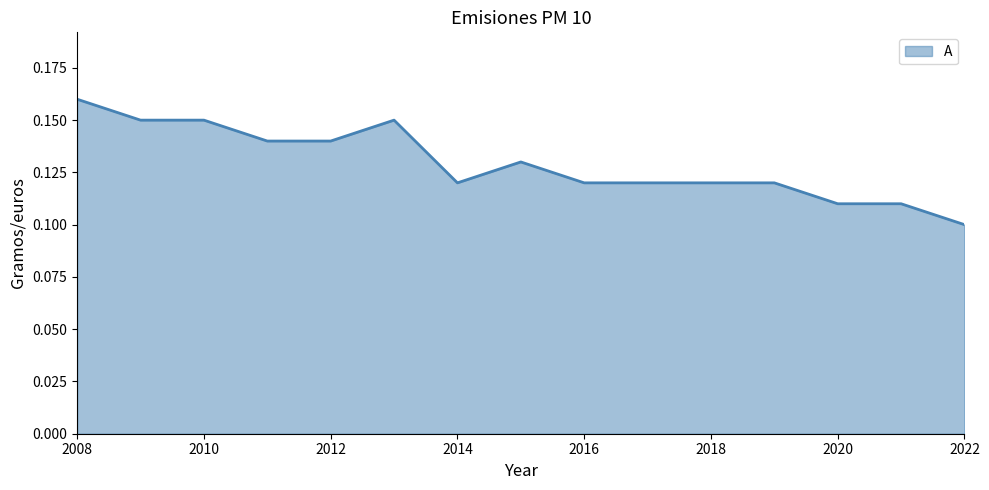

At which label is the value closest to 0?

2022